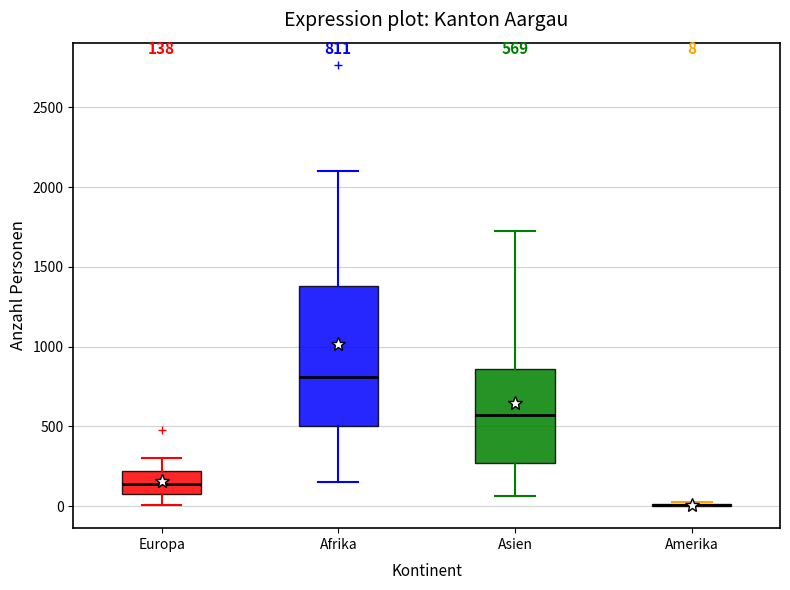

Which box is the tallest, from its lower edge to its upper edge?

Afrika